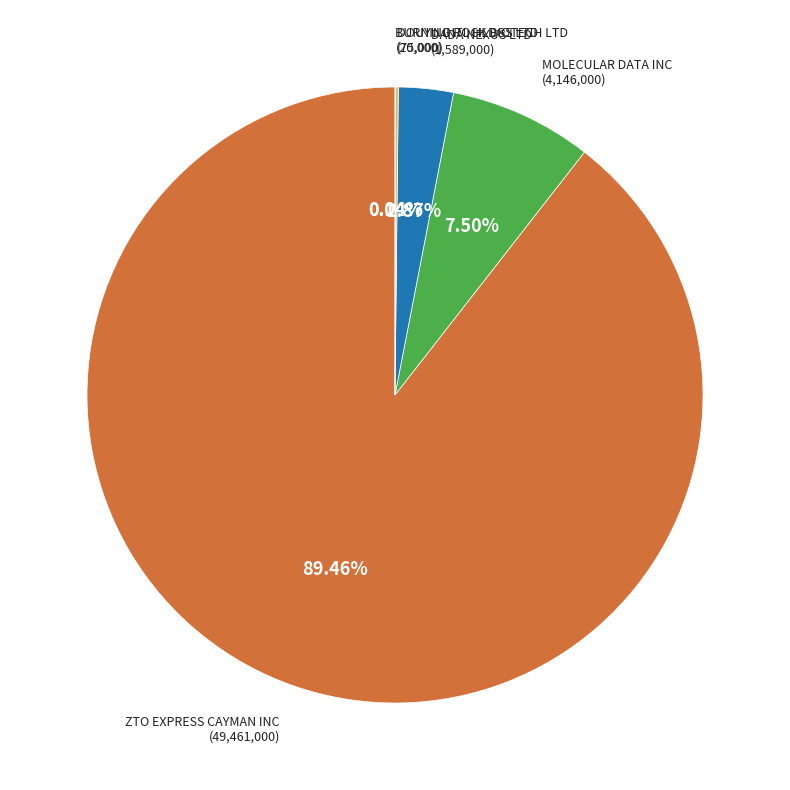

Is the sum of MOLECULAR DATA INC and DADA NEXUS LTD greater than half?

No